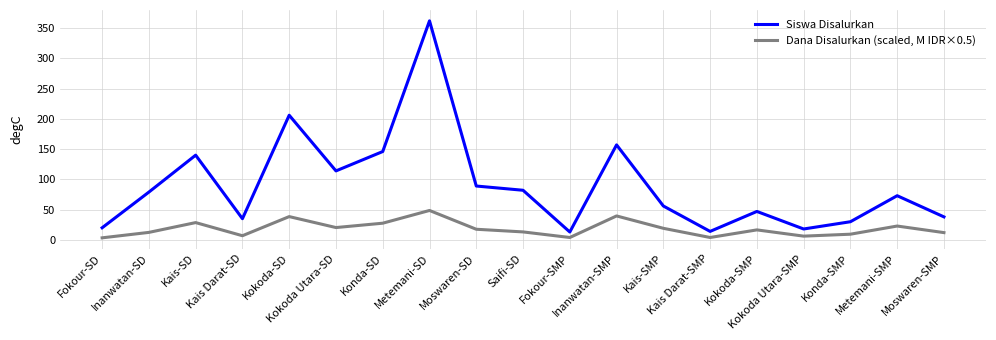

Rank the series by their average value, from lowest to highest.

Dana Disalurkan (scaled, M IDR×0.5), Siswa Disalurkan